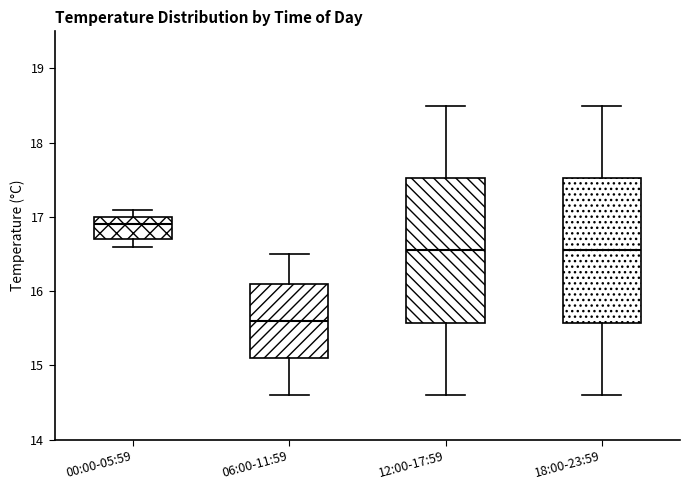

Reading left to right, read every box against the y-axis: the position of its median line, the range the box covers, and the ends of its whiskers. The values are not printed on the chart, so give them approximately, as read against the axis.

00:00-05:59: median 16.9, box 16.7 to 17.0, whiskers 16.6 to 17.1
06:00-11:59: median 15.6, box 15.1 to 16.1, whiskers 14.6 to 16.5
12:00-17:59: median 16.6, box 15.6 to 17.5, whiskers 14.6 to 18.5
18:00-23:59: median 16.6, box 15.6 to 17.5, whiskers 14.6 to 18.5